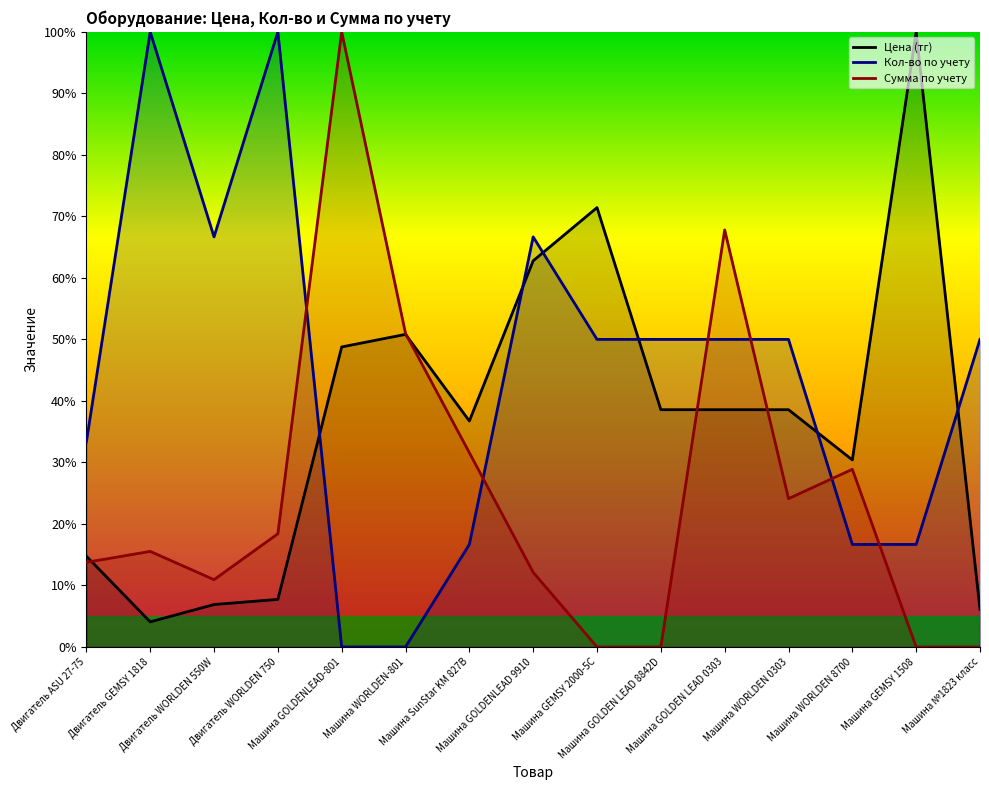

What is the total value across all series at Машина №1823 класс?

56.1